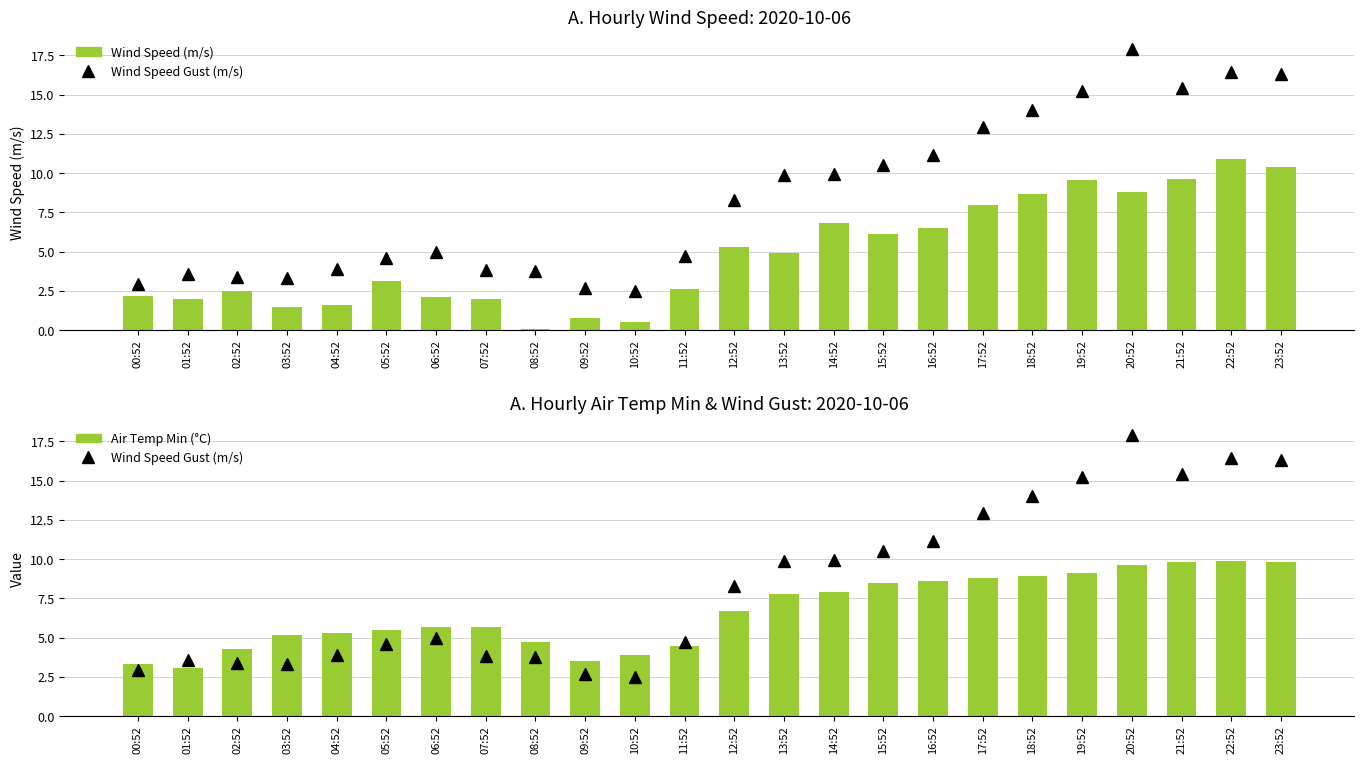

What is the difference between the AIR_TEMP_MIN values at 08:52 and 02:52?

0.4